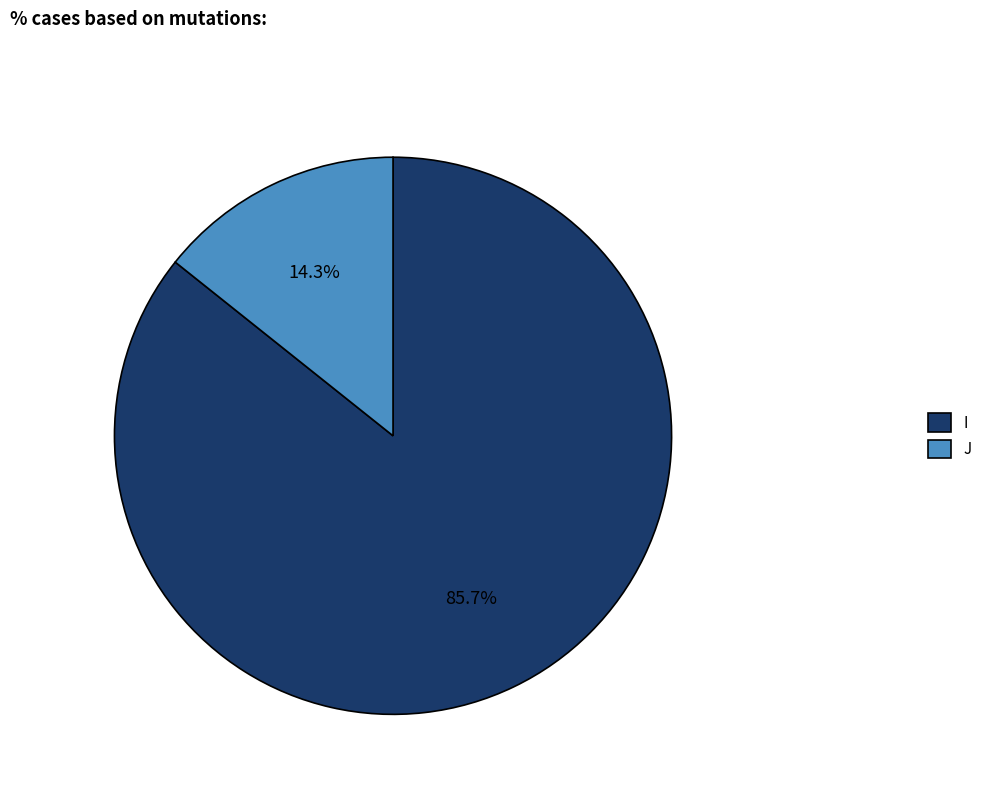

Which category has the smallest portion of the pie?

J